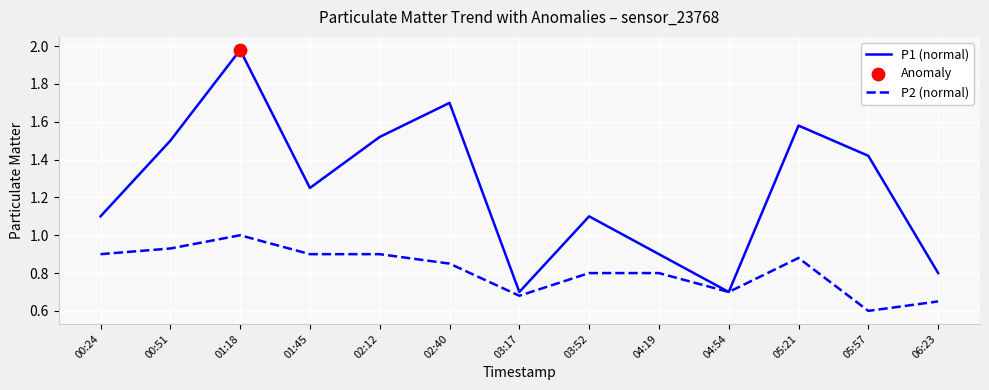

Which series has the largest range (max minus min)?

P1 (normal)